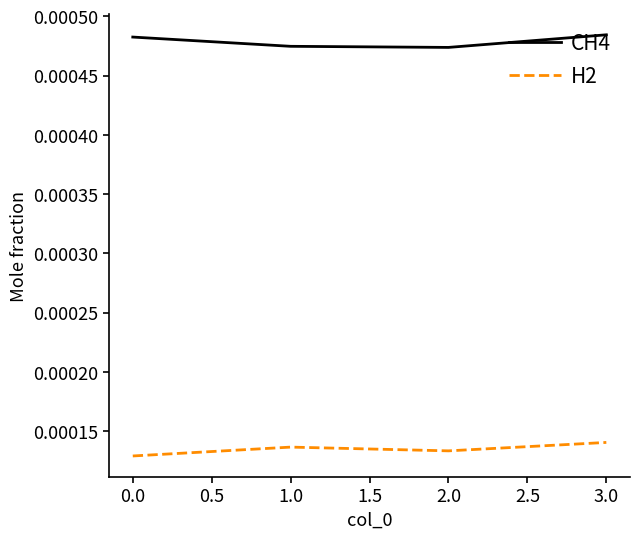

True or false: H2 and CH4 intersect in this chart.

False